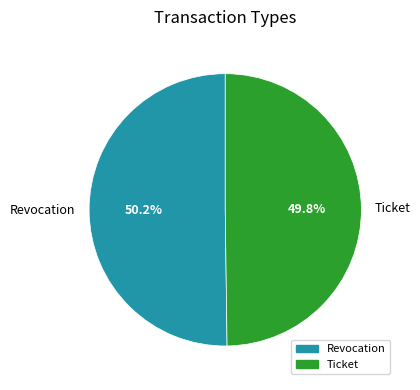

To the nearest percent, what percentage of the pie is Revocation?

50%